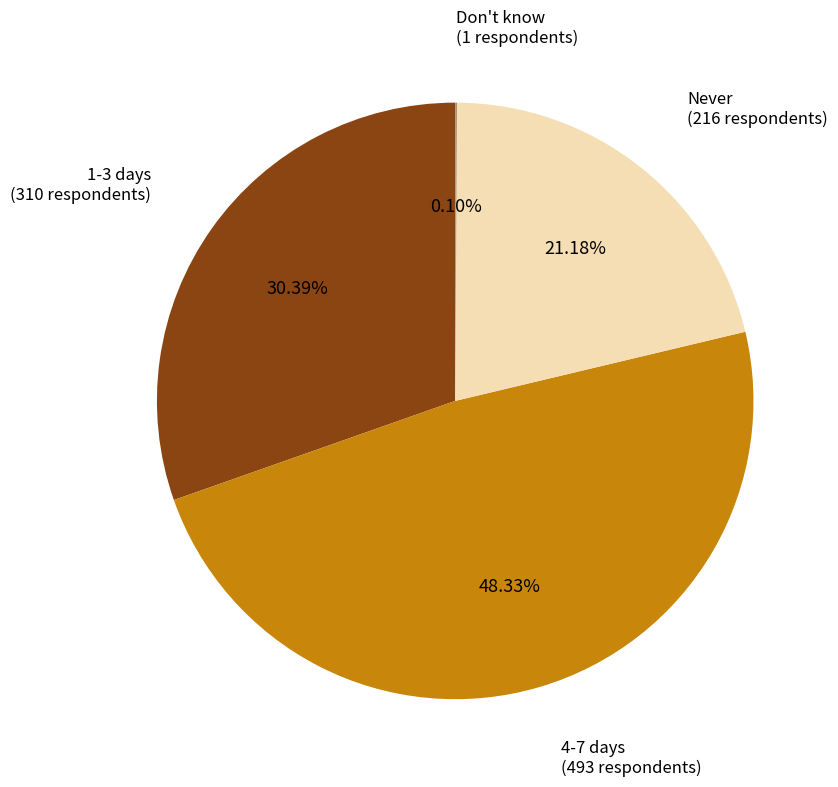

Is there a majority slice in this chart?

No